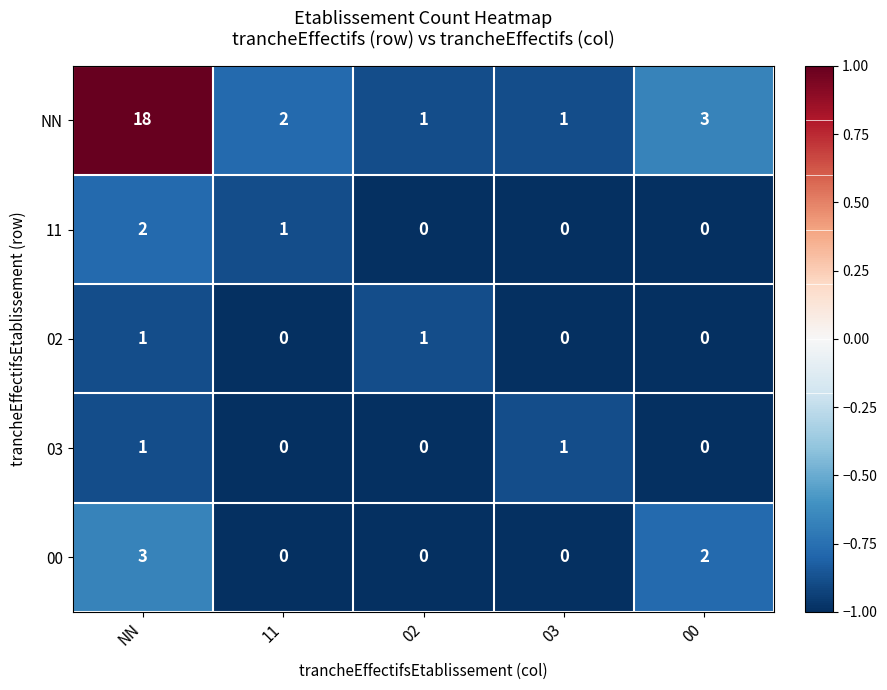

How many series are shown in this chart?

5